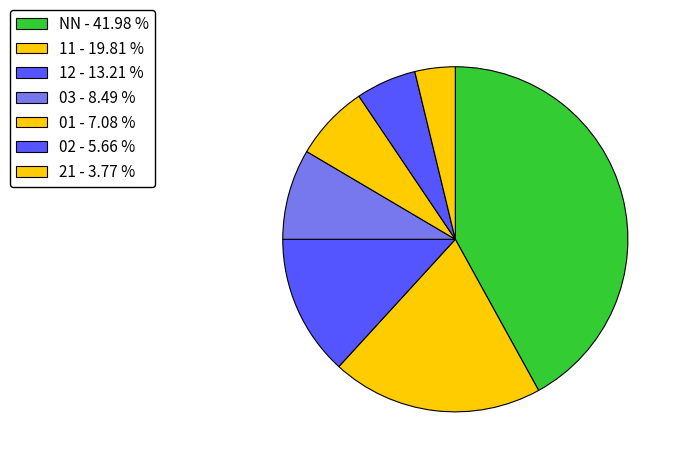

Count the number of slices in the pie.

7